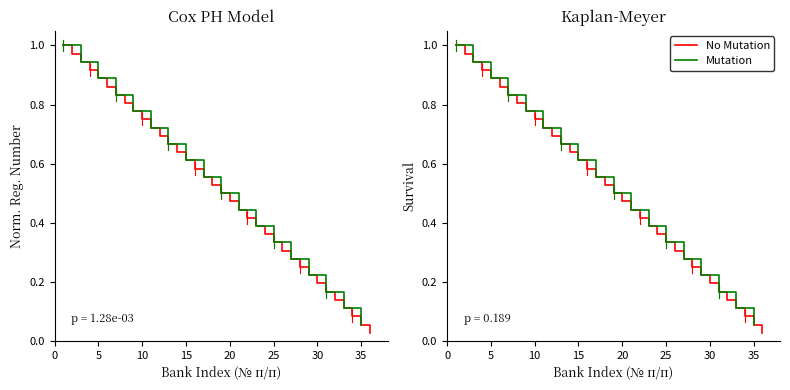

Reading right to left, transcribe all the data shown in this chart.

0.0	0.1	0.1	0.1	0.1	0.2	0.2	0.2	0.2	0.3	0.3	0.3	0.4	0.4	0.4	0.4	0.5	0.5	0.5	0.6	0.6	0.6	0.6	0.7	0.7	0.7	0.8	0.8	0.8	0.8	0.9	0.9	0.9	0.9	1.0	1.0